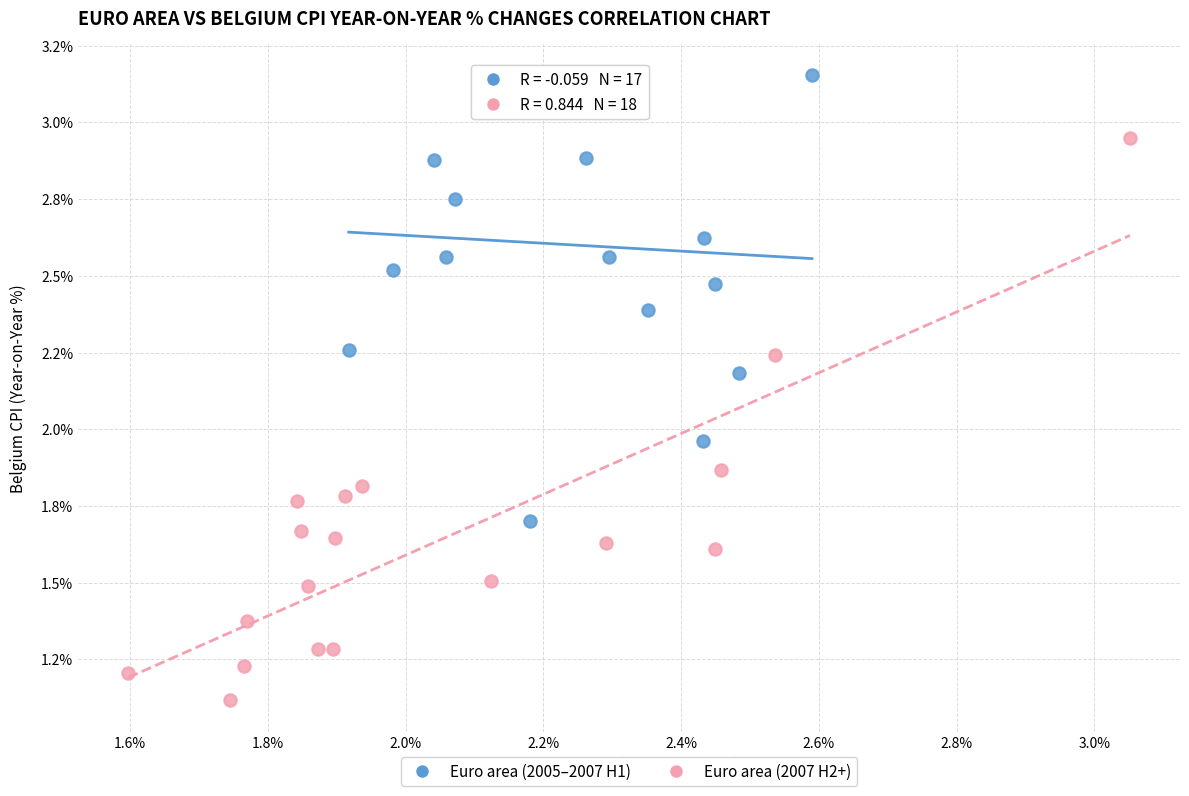

Which series has the widest spread of Y values?

Euro area (2007 H2+)